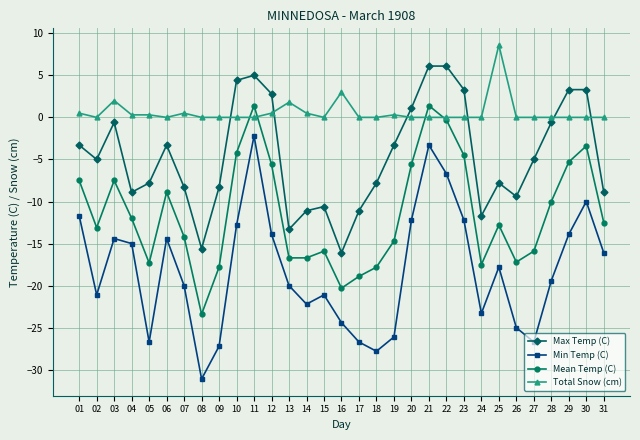

Which series has the largest total across all categories?

Total Snow (cm)